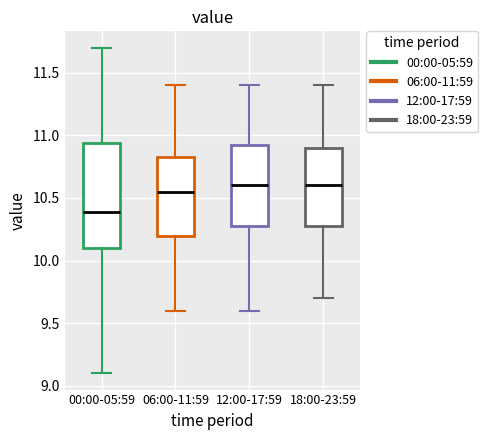

Where does the lower whisker of the box for 00:00-05:59 end on the y-axis? The values are not printed on the chart, so give them approximately, as read against the axis.

9.10